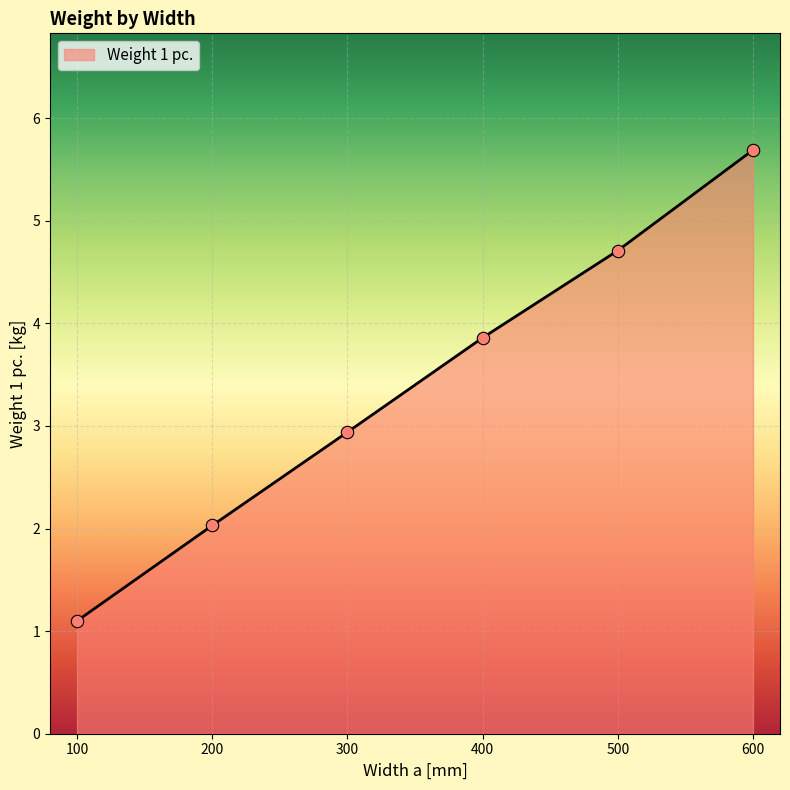

What is the change in value from 100 to 400?

+2.8